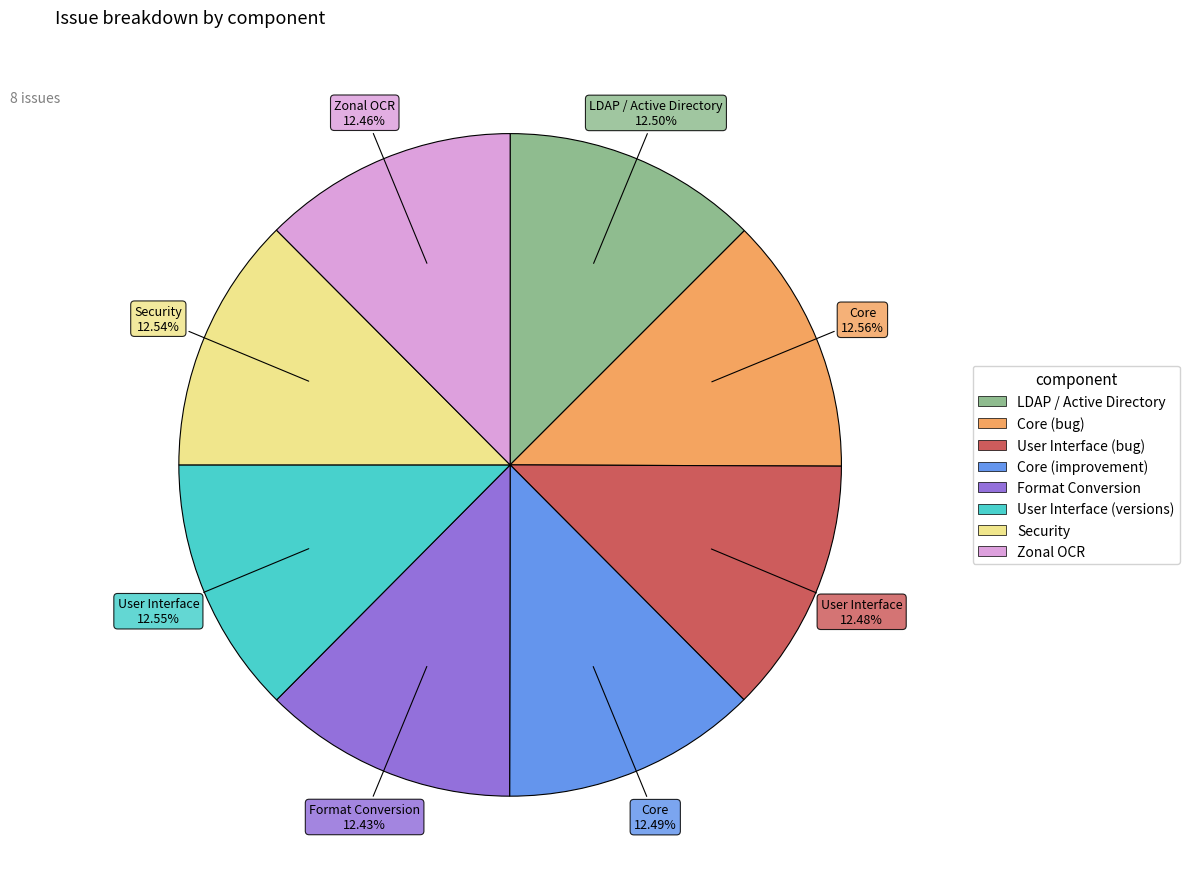

Do LDAP / Active Directory and Core (bug) together represent more than half of the pie?

No